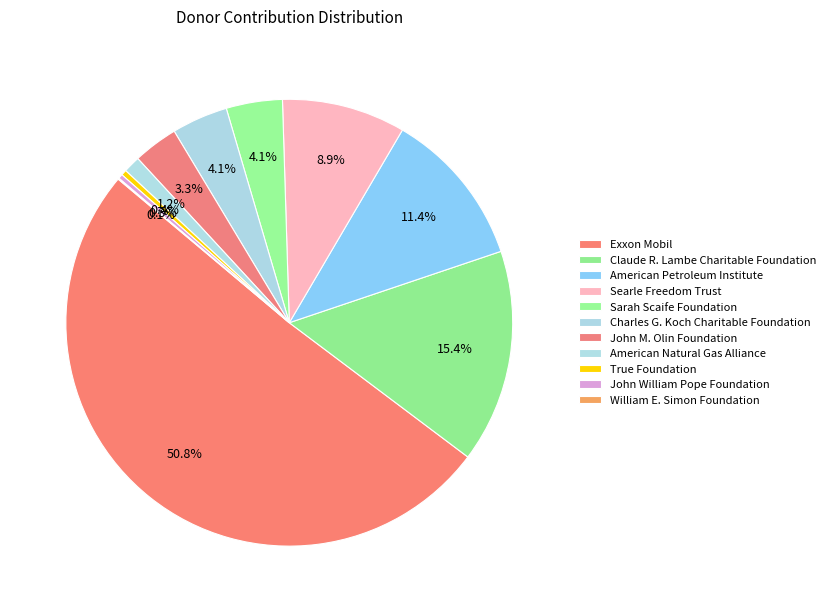

To the nearest percent, what percentage of the pie is Sarah Scaife Foundation?

4%